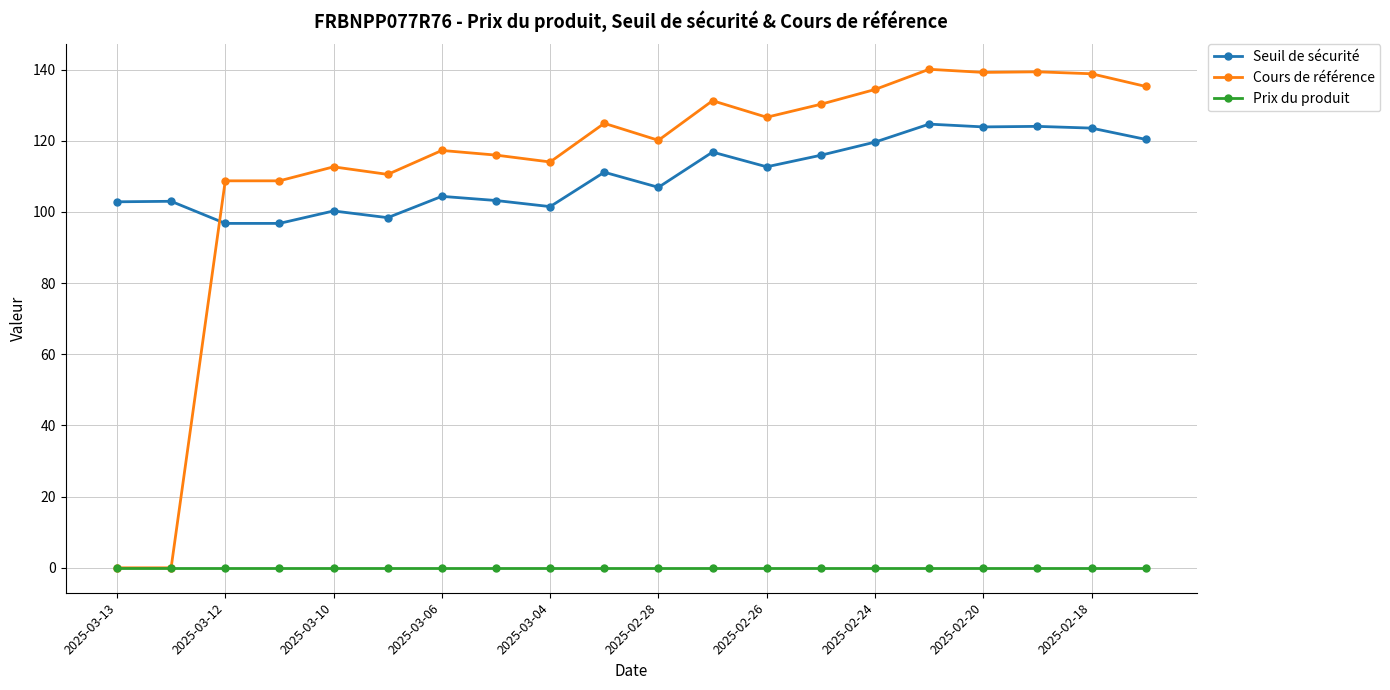

What is the highest value of the Cours de référence series?

140.1